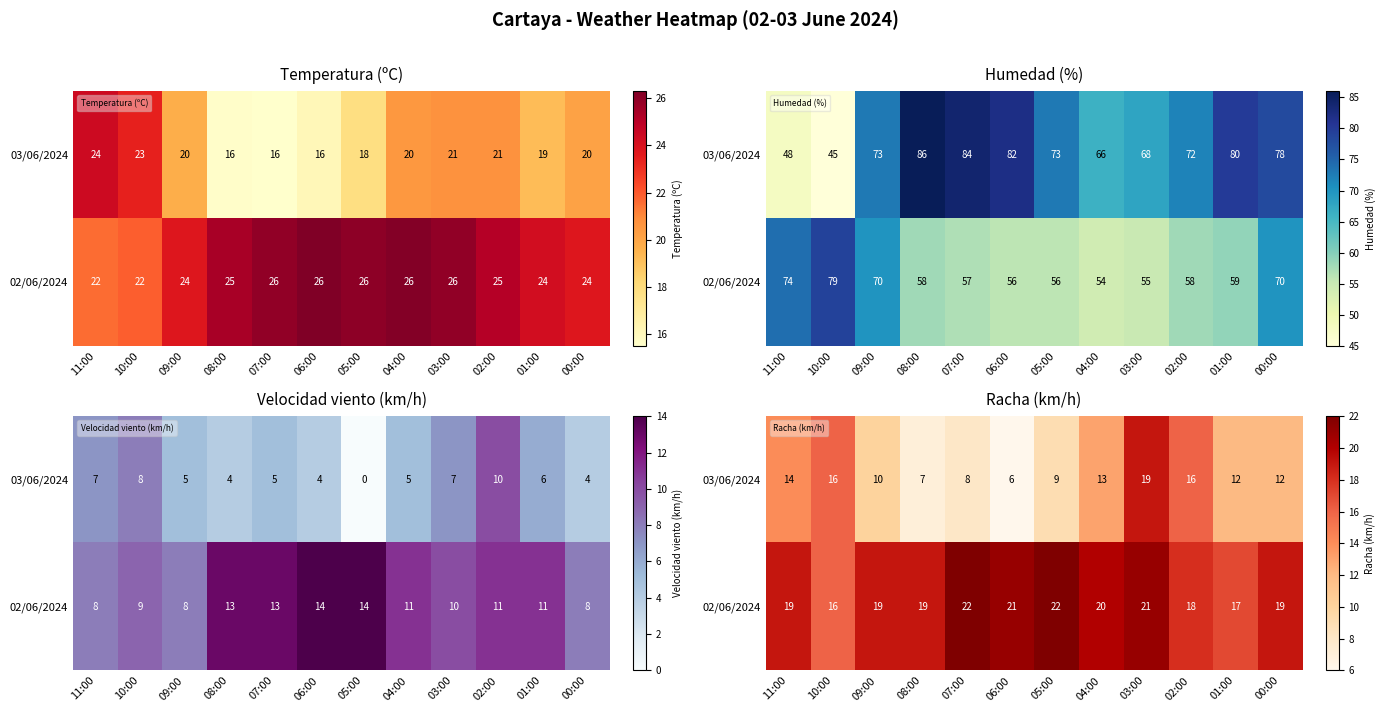

The value of 02/06/2024 at 04:00 is 33. True or false?

False